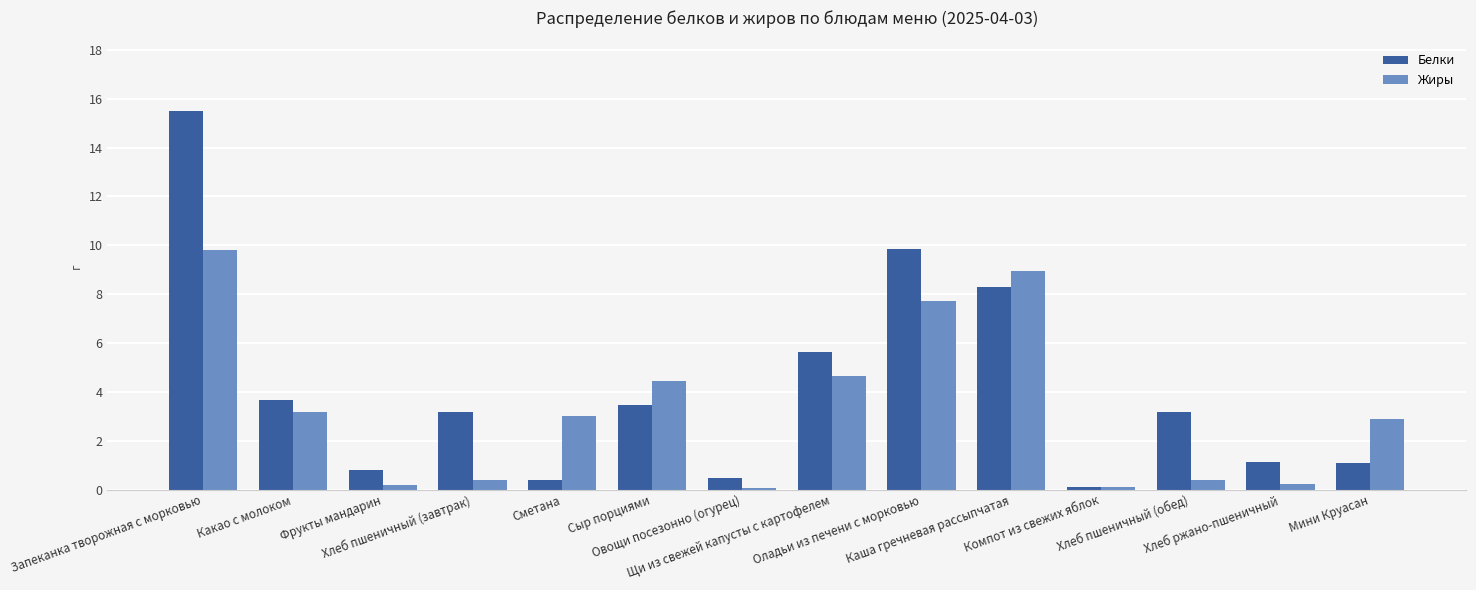

What is the sum of the Белки values at Запеканка творожная с морковью and Компот из свежих яблок?

15.6